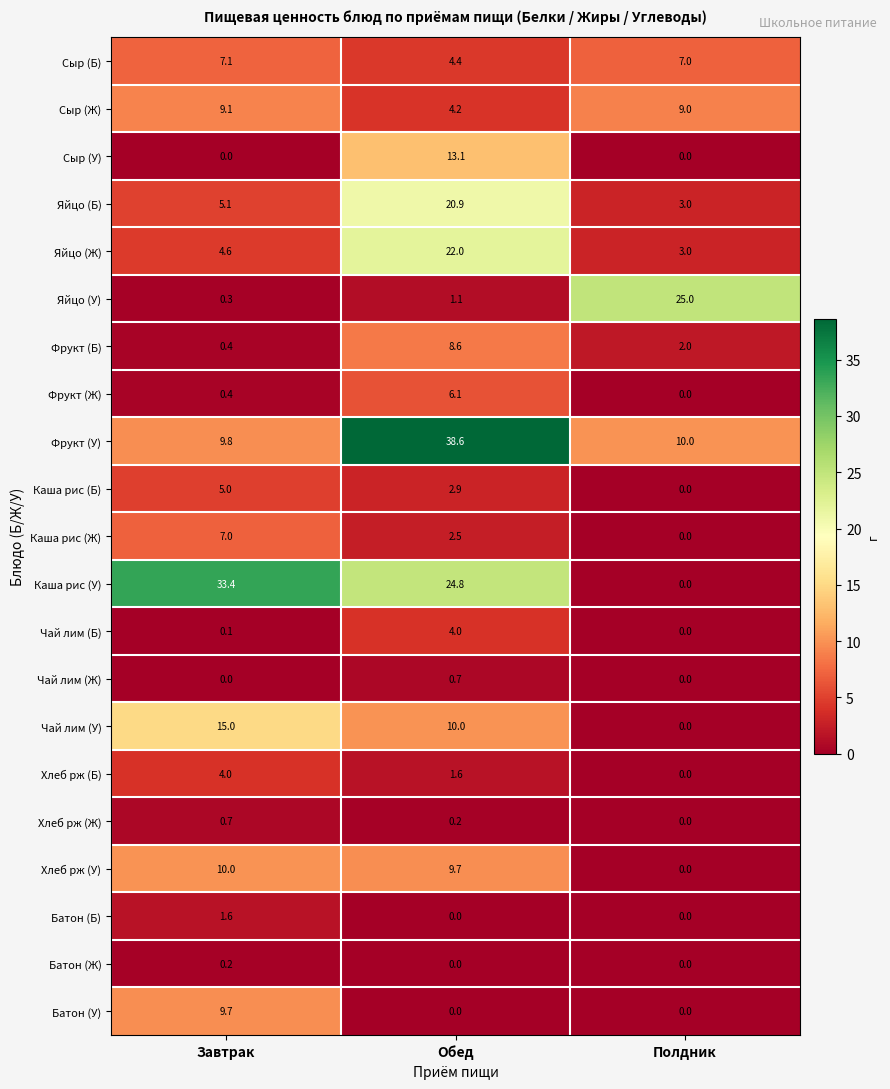

What is the difference between the maximum and minimum values in the Фрукт (Ж) series?

6.1